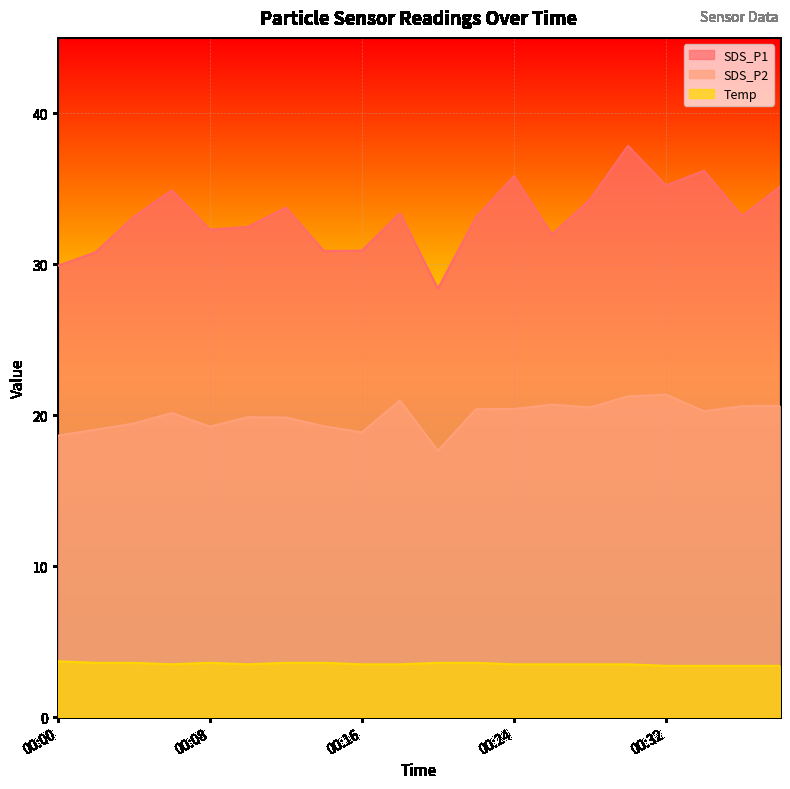

True or false: SDS_P2 and Temp intersect in this chart.

False